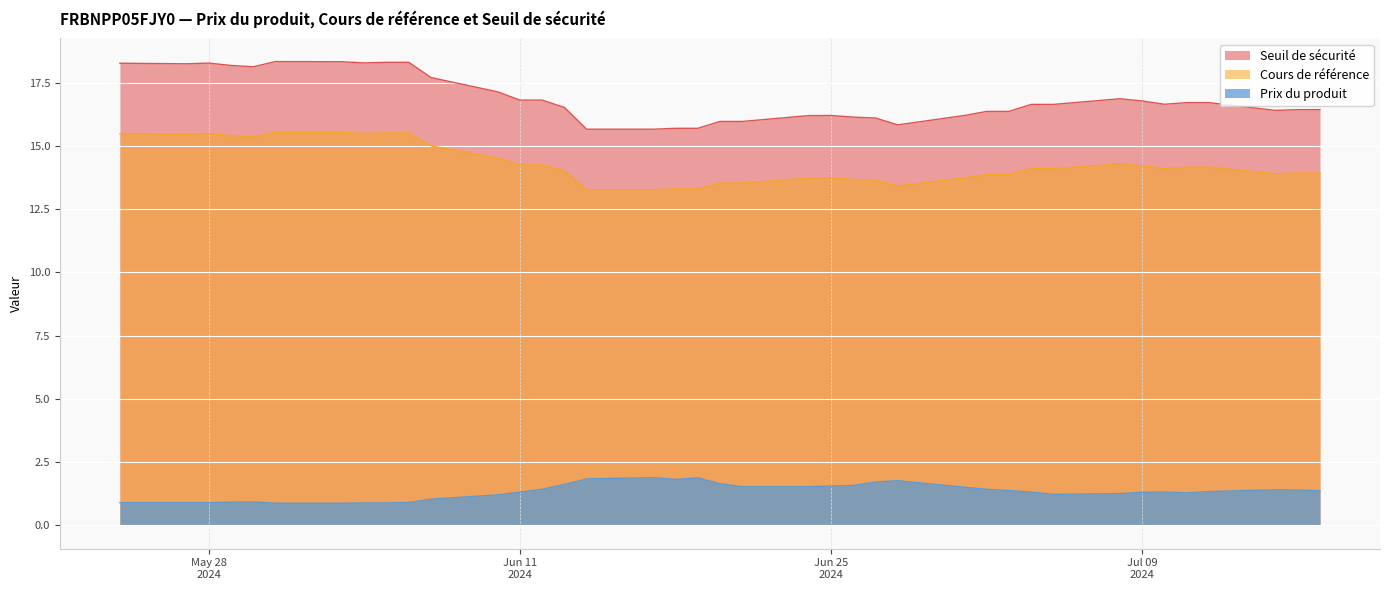

What is the difference between the Prix du produit values at 2024-06-17 and 2024-06-10?

0.7